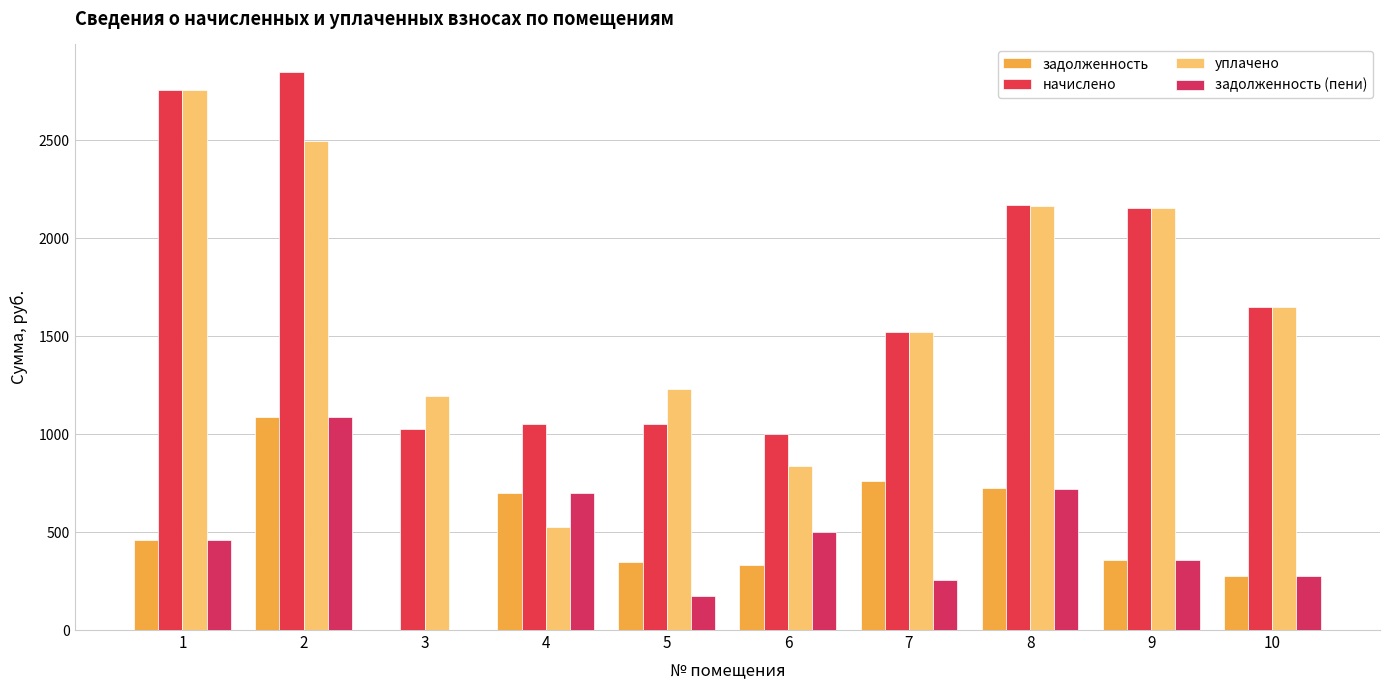

How many data points in начислено are above 1649?

5